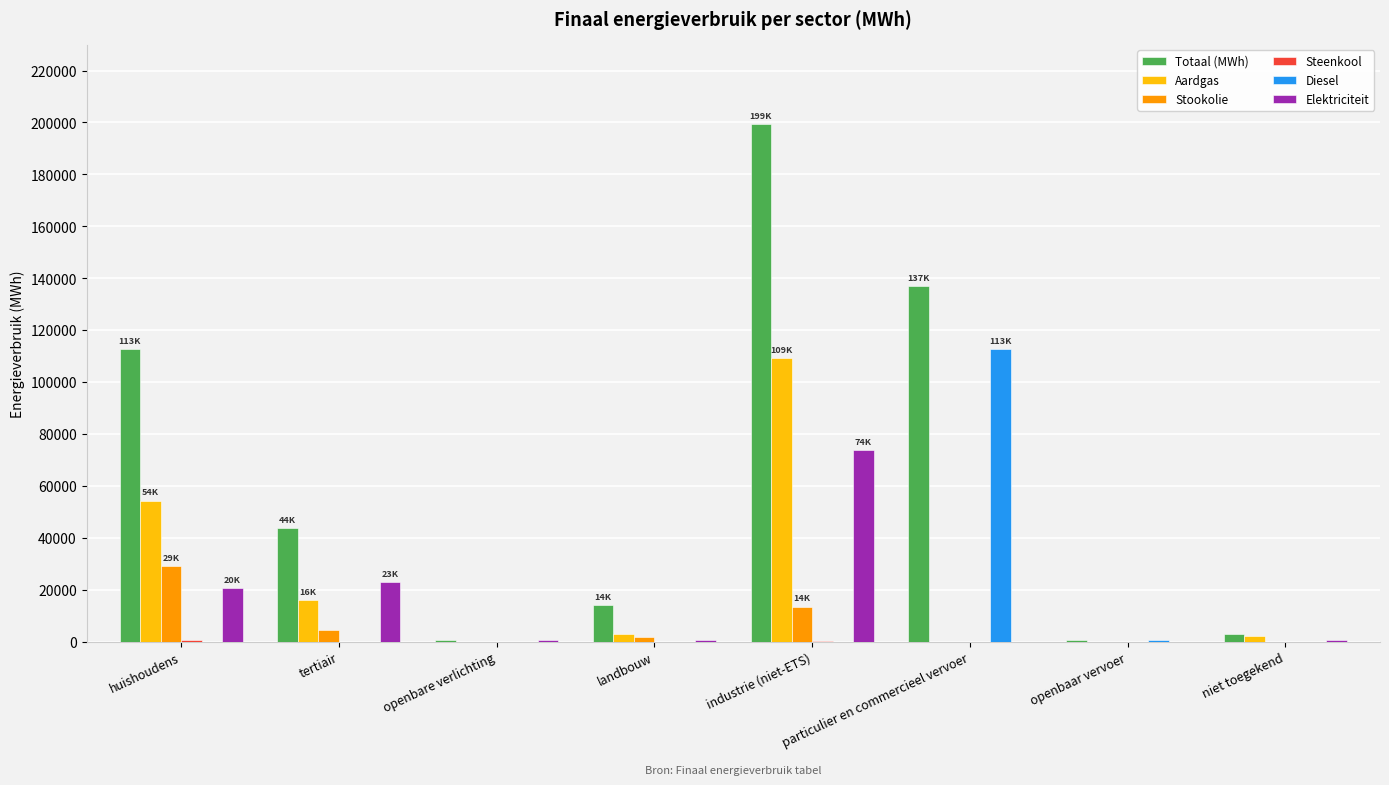

True or false: Stookolie has a value of 0.0 at openbaar vervoer.

True